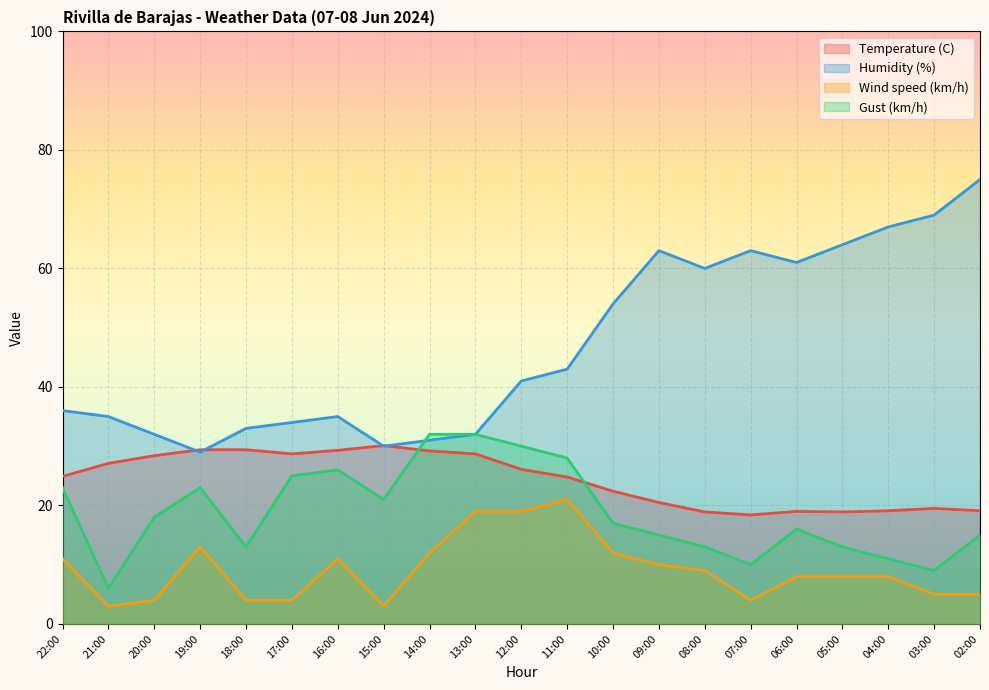

At which label is Temperature (C) closest to 24?

11:00